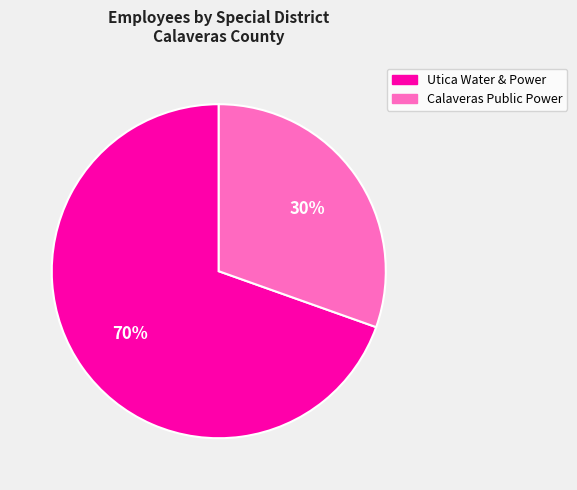

Is there any slice that represents more than half of the pie?

Yes